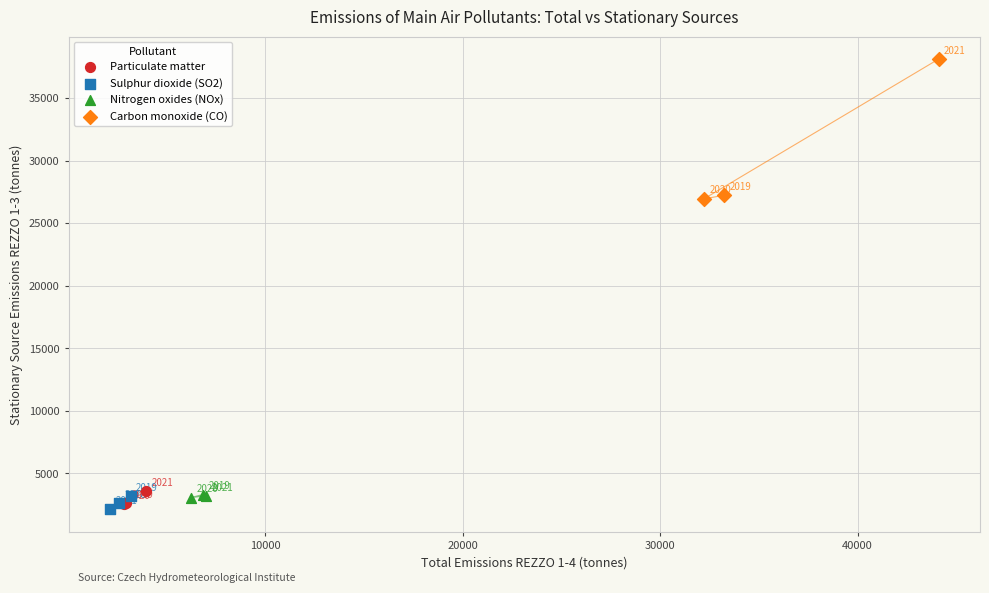

What are all the series names shown in the legend?

Particulate matter, Sulphur dioxide (SO2), Nitrogen oxides (NOx), Carbon monoxide (CO)